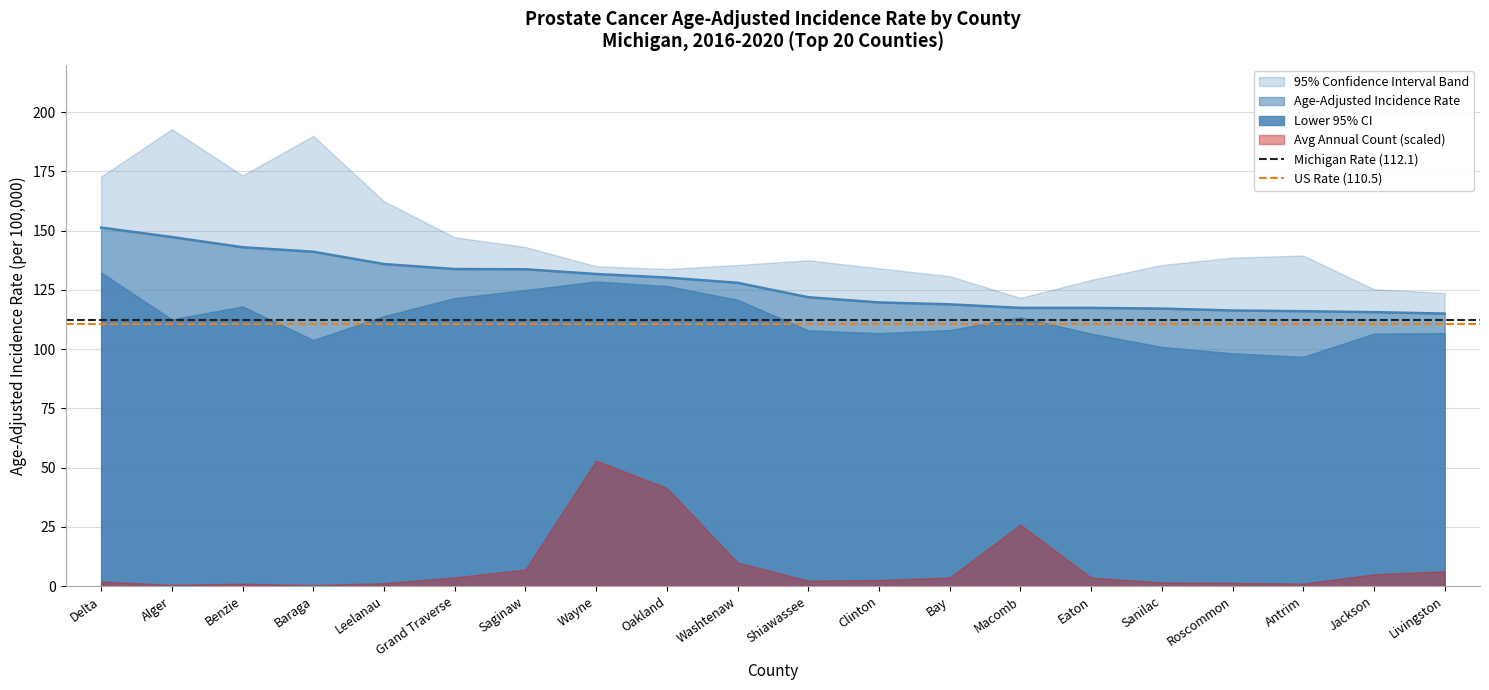

How many lines are shown in the chart?

2